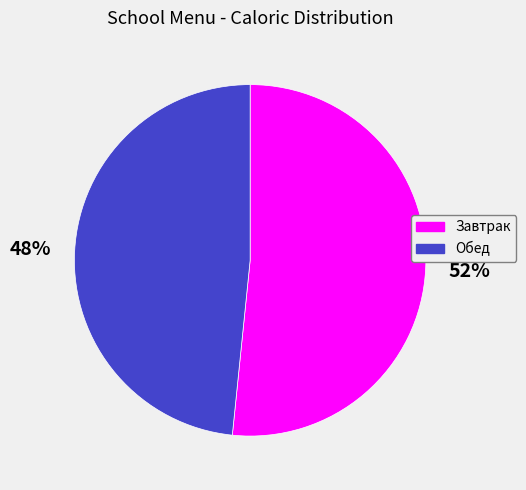

The Обед slice represents 62% of the pie. True or false?

False